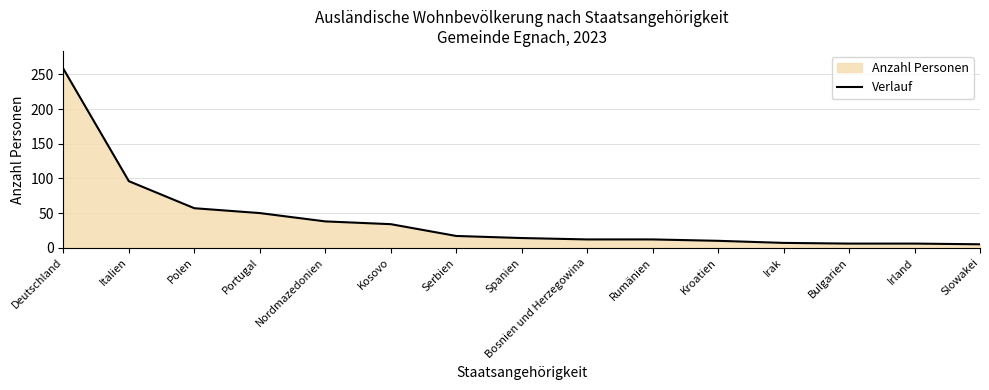

What is the greatest value displayed?

258